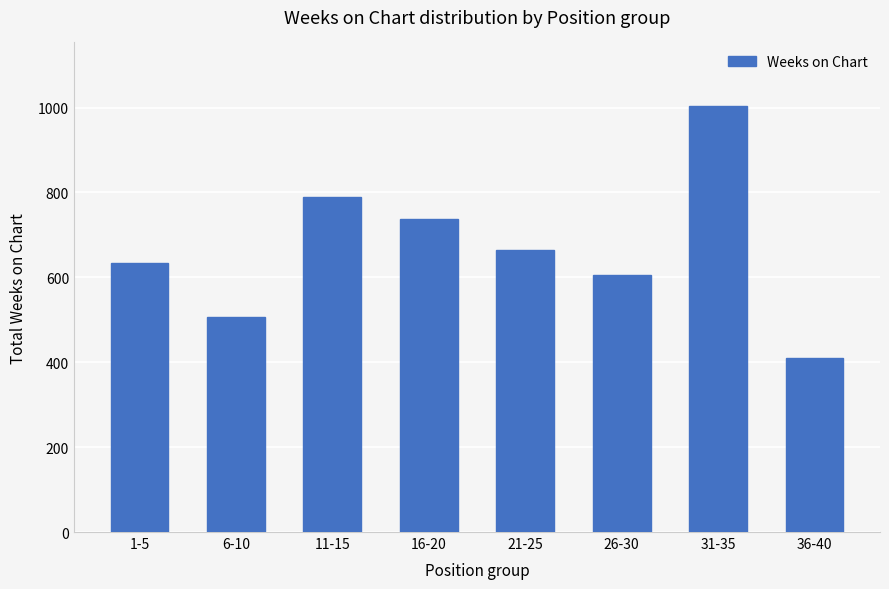

At which label is the value closest to 706?

16-20